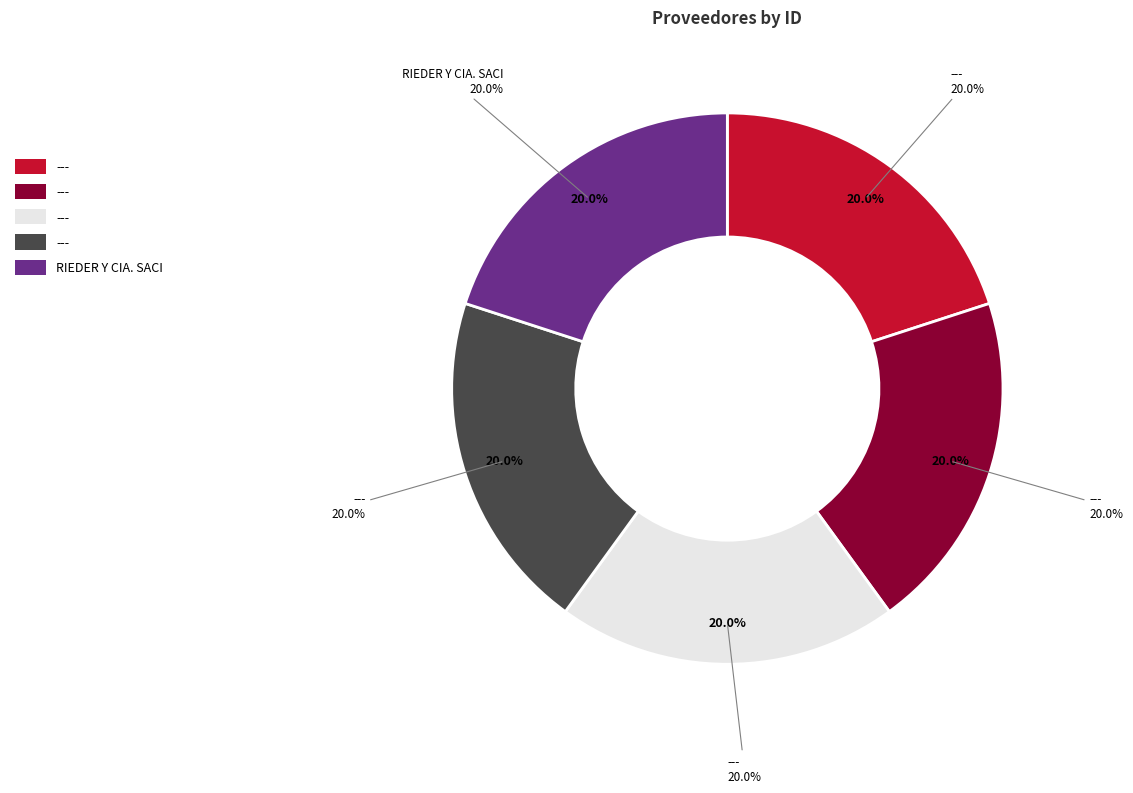

Which slice is the smallest?

---